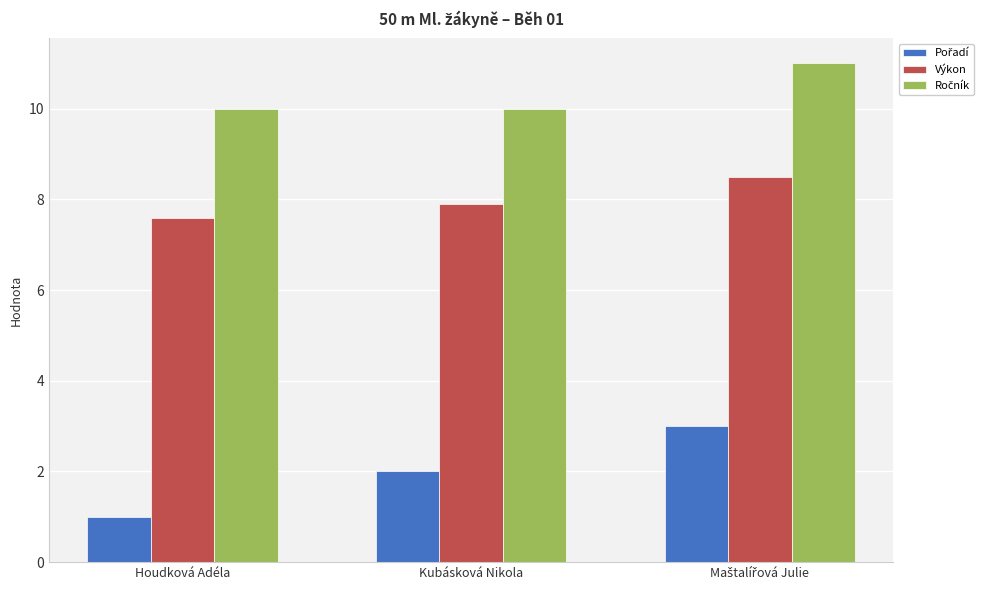

What is the difference between the highest and lowest values at Houdková Adéla?

9.0